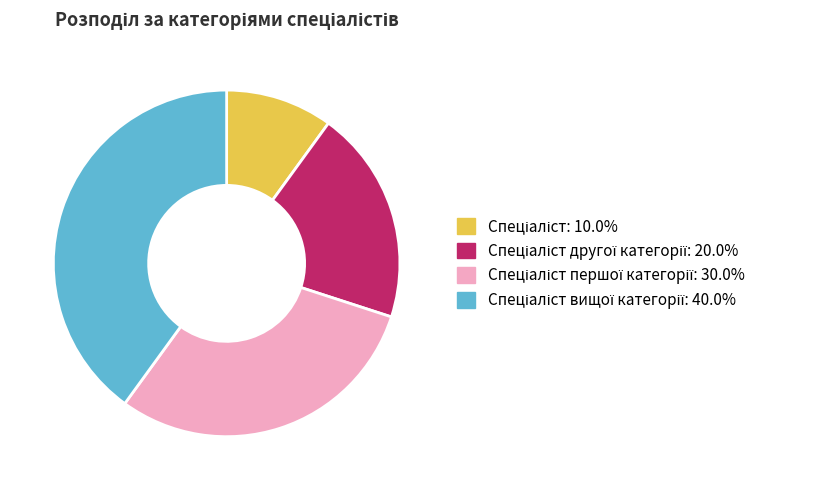

Is there a majority slice in this chart?

No